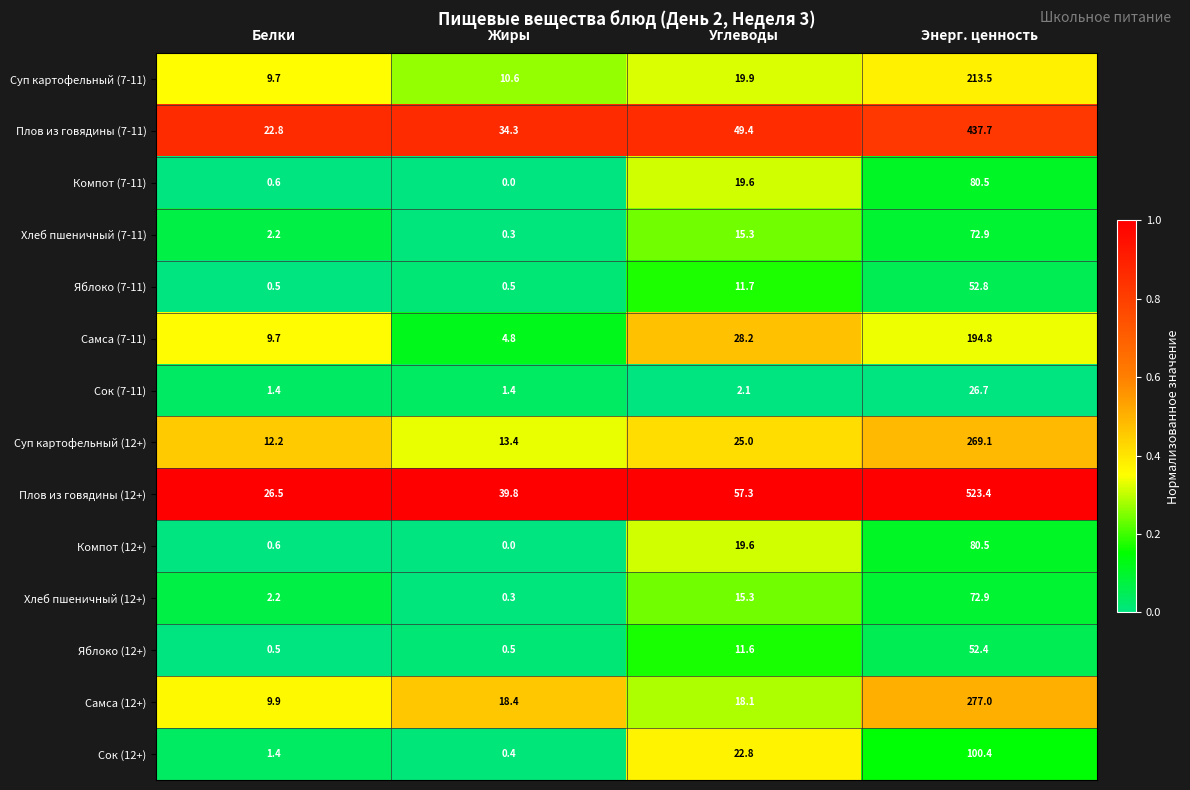

Which series has the largest total across all categories?

Плов из говядины (12+)